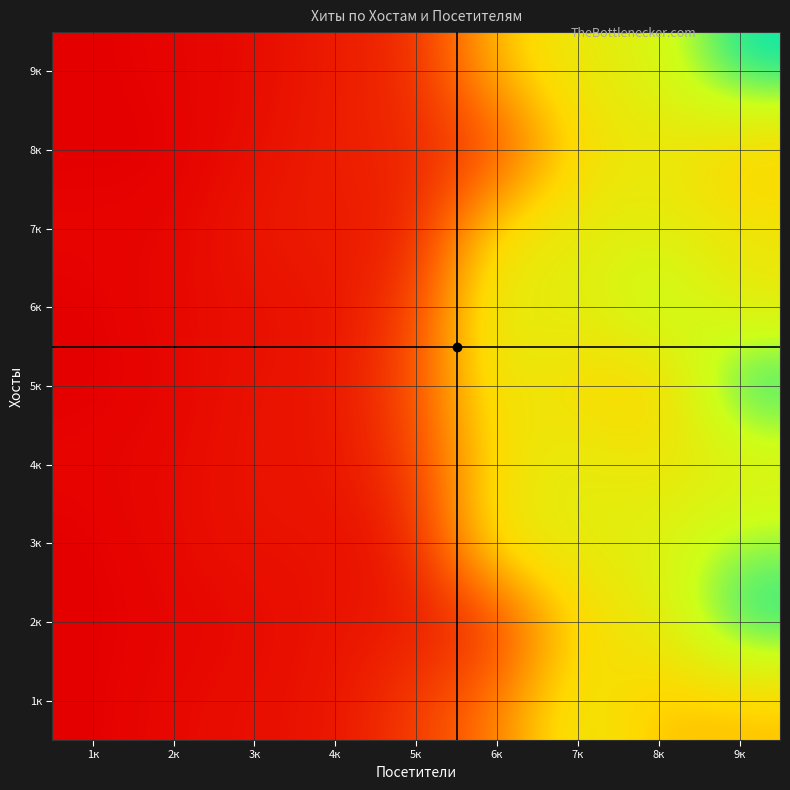

At which category is the sum across all series the highest?

9к